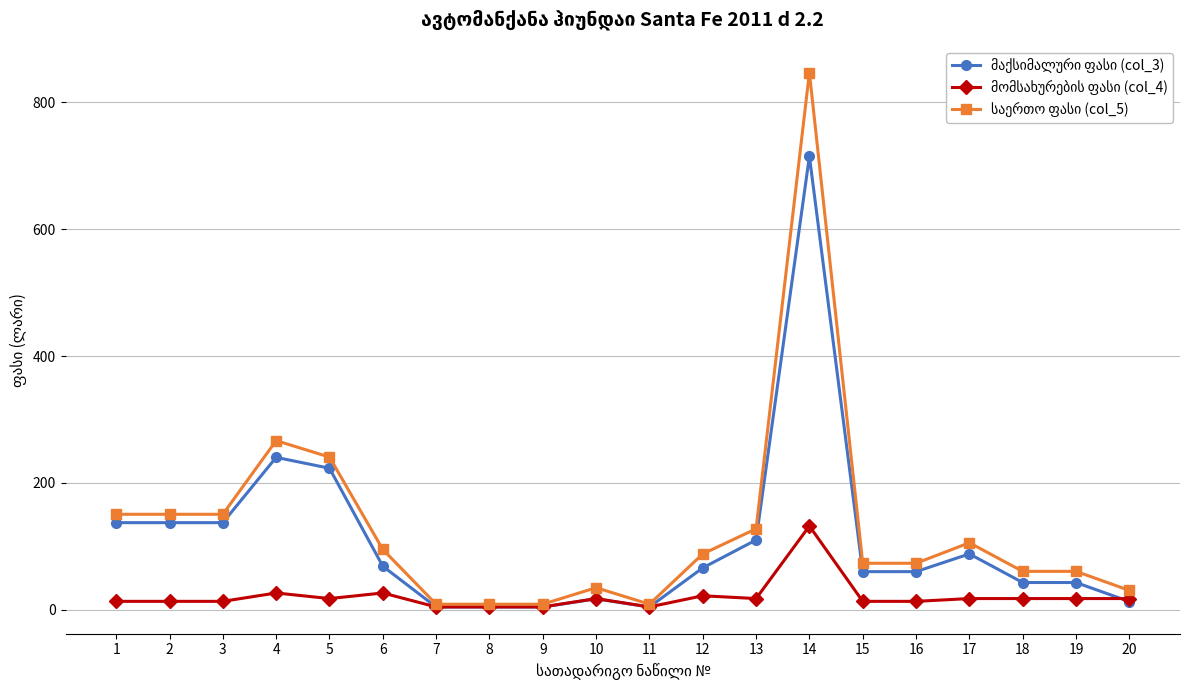

What is the total value across all series at 6?

190.0